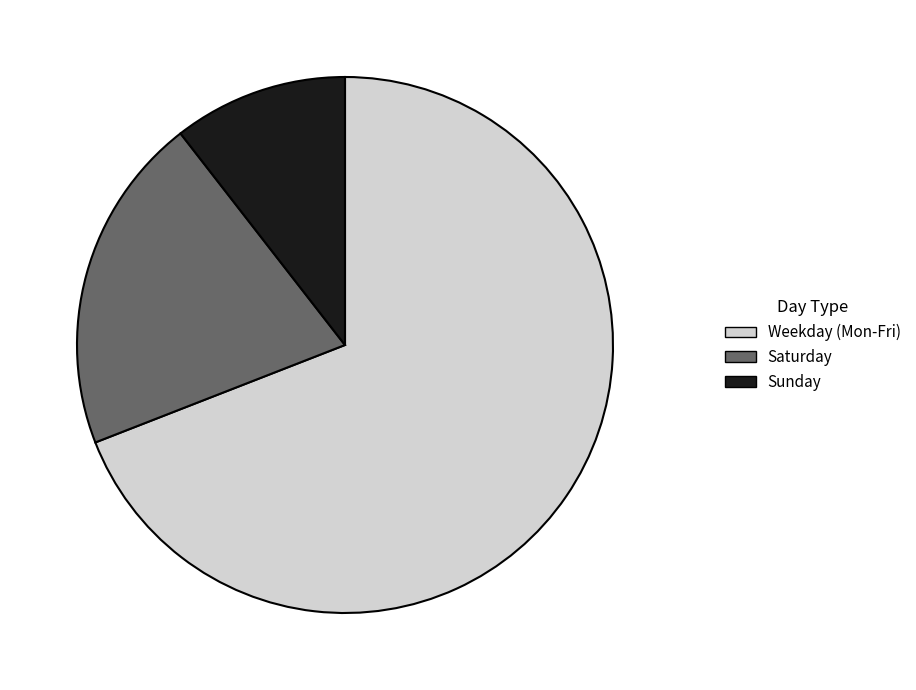

Which slice is the largest?

Weekday (Mon-Fri)